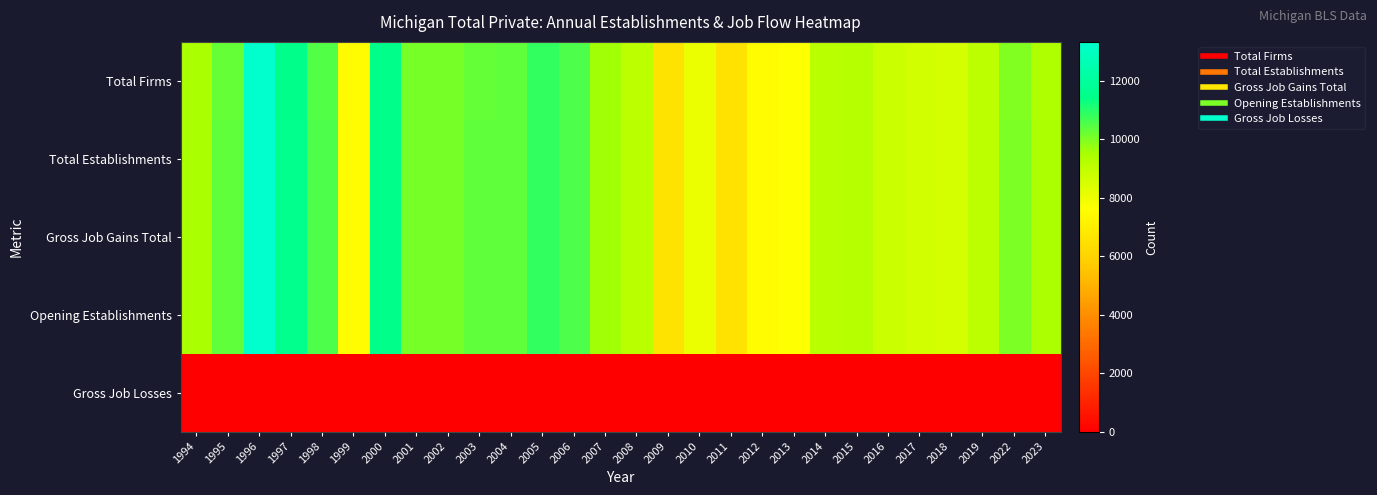

Reading left to right, extract all data points from this chart.

Total Firms: 1994=9493	1995=10315	1996=13307	1997=11509	1998=10511	1999=7473	2000=11468	2001=10079	2002=10077	2003=10312	2004=10324	2005=10855	2006=10526	2007=9617	2008=9114	2009=6609	2010=8061	2011=6547	2012=7479	2013=7620	2014=9158	2015=9241	2016=8793	2017=8626	2018=8573	2019=9086	2022=9989	2023=9421
Total Establishments: 1994=9513	1995=10337	1996=13337	1997=11531	1998=10534	1999=7476	2000=11475	2001=10082	2002=10080	2003=10316	2004=10331	2005=10862	2006=10543	2007=9632	2008=9118	2009=6616	2010=8063	2011=6549	2012=7486	2013=7621	2014=9163	2015=9244	2016=8795	2017=8628	2018=8576	2019=9088	2022=10032	2023=9455
Gross Job Gains Total: 1994=9513	1995=10337	1996=13337	1997=11531	1998=10534	1999=7476	2000=11475	2001=10082	2002=10080	2003=10316	2004=10331	2005=10862	2006=10543	2007=9632	2008=9118	2009=6616	2010=8063	2011=6549	2012=7486	2013=7621	2014=9163	2015=9244	2016=8795	2017=8628	2018=8576	2019=9088	2022=10032	2023=9455
Opening Establishments: 1994=9513	1995=10337	1996=13337	1997=11531	1998=10534	1999=7476	2000=11475	2001=10082	2002=10080	2003=10316	2004=10331	2005=10862	2006=10543	2007=9632	2008=9118	2009=6616	2010=8063	2011=6549	2012=7486	2013=7621	2014=9163	2015=9244	2016=8795	2017=8628	2018=8576	2019=9088	2022=10032	2023=9455
Gross Job Losses: 1994=0	1995=0	1996=0	1997=0	1998=0	1999=0	2000=0	2001=0	2002=0	2003=0	2004=0	2005=0	2006=0	2007=0	2008=0	2009=0	2010=0	2011=0	2012=0	2013=0	2014=0	2015=0	2016=0	2017=0	2018=0	2019=0	2022=0	2023=0